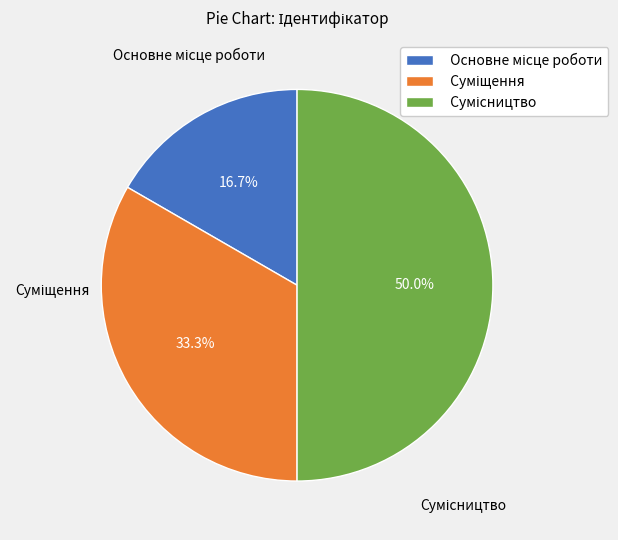

How much of the chart is everything except Суміщення?

66.7%